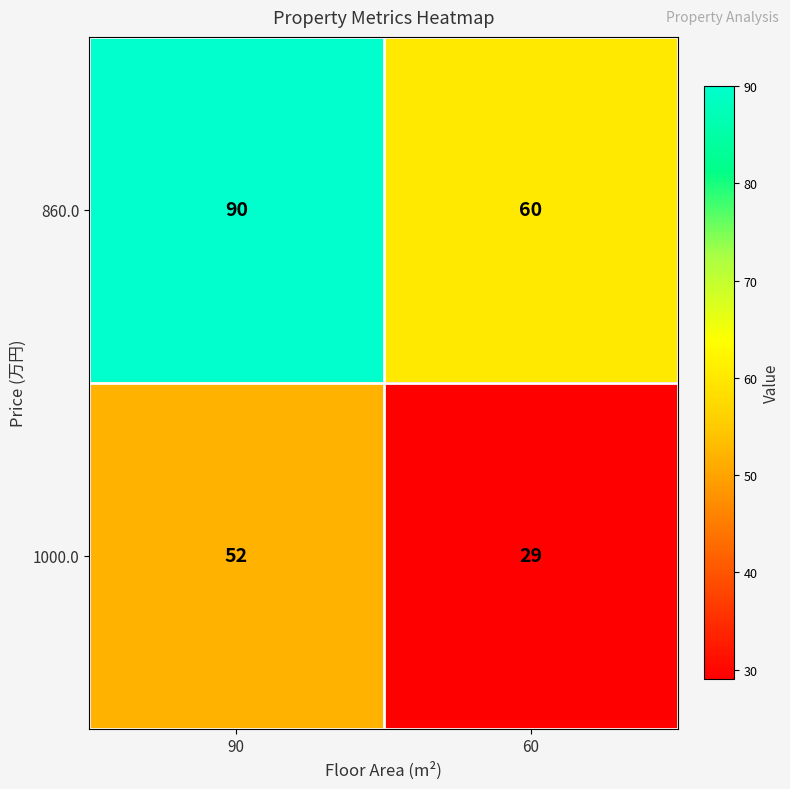

At which category is the sum across all series the highest?

90